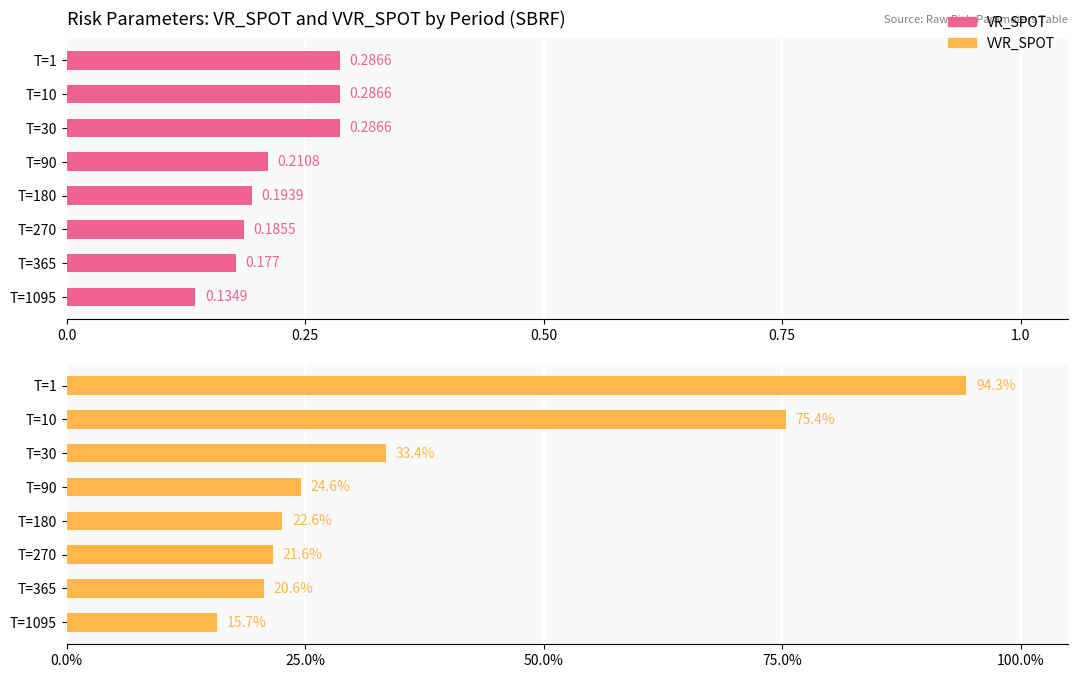

At which label is VR_SPOT closest to 0?

7